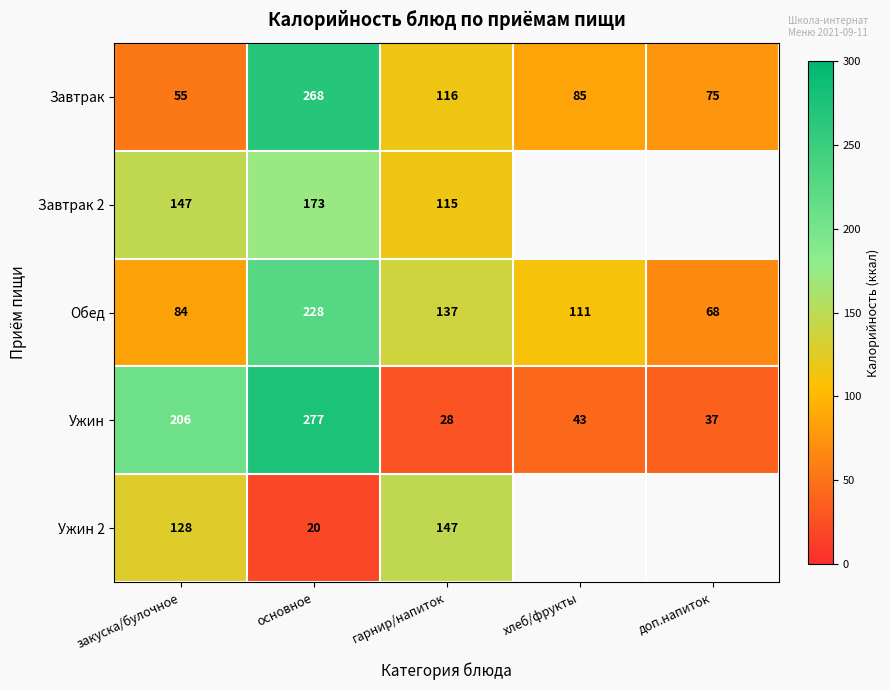

What is the difference between the Ужин values at хлеб/фрукты and основное?

234.0